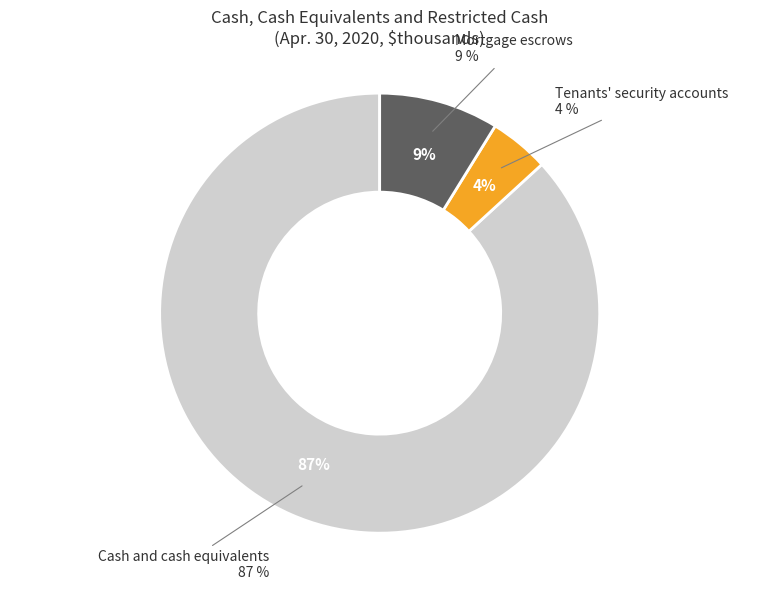

Combined, do Mortgage escrows and Cash and cash equivalents account for over 50%?

Yes